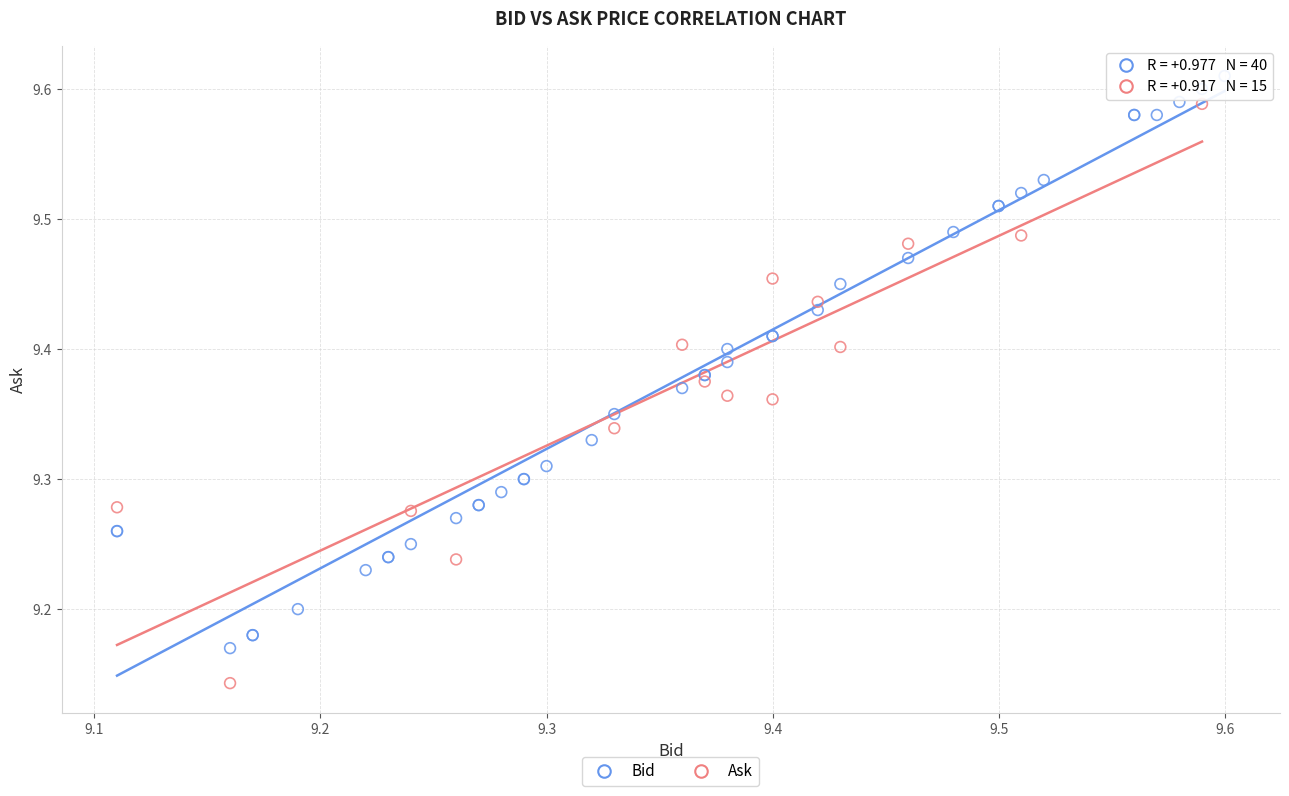

Which series contains the highest Y value?

Bid